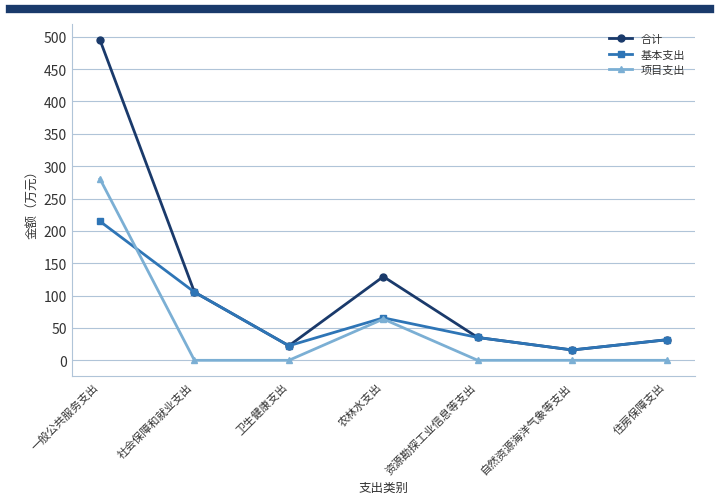

Between 社会保障和就业支出 and 农林水支出, which series saw the biggest shift?

项目支出